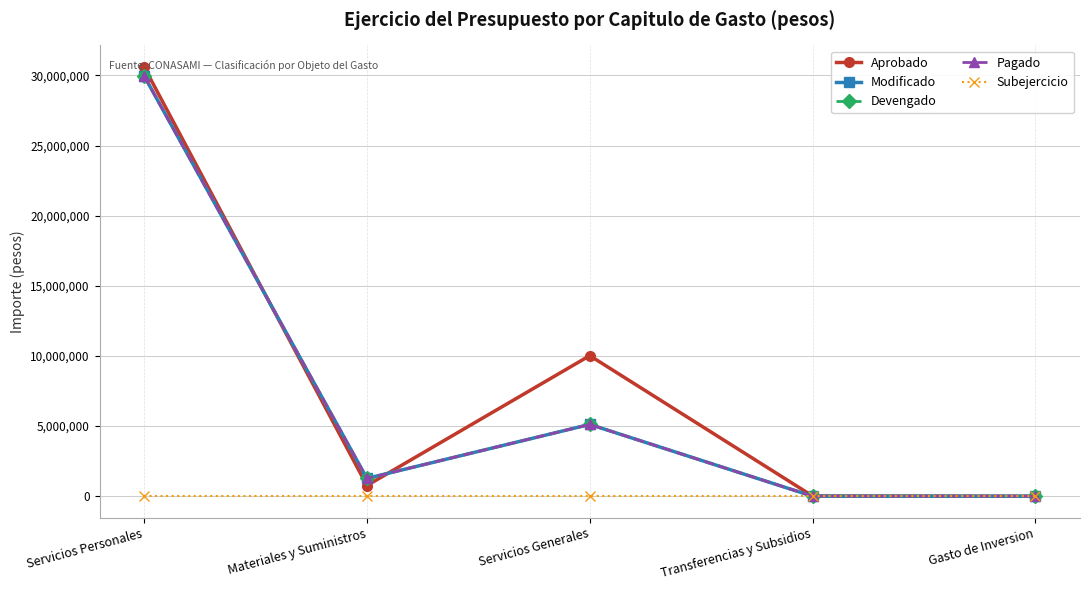

Reading left to right, what are all the values shown in this chart?

Aprobado: Servicios Personales=30607452	Materiales y Suministros=764990	Servicios Generales=10024013	Transferencias y Subsidios=17600	Gasto de Inversion=0
Modificado: Servicios Personales=29971254	Materiales y Suministros=1271733	Servicios Generales=5121252	Transferencias y Subsidios=4000	Gasto de Inversion=0
Devengado: Servicios Personales=29971254	Materiales y Suministros=1271733	Servicios Generales=5121251	Transferencias y Subsidios=4000	Gasto de Inversion=0
Pagado: Servicios Personales=29971254	Materiales y Suministros=1271733	Servicios Generales=5121251	Transferencias y Subsidios=4000	Gasto de Inversion=0
Subejercicio: Servicios Personales=0	Materiales y Suministros=0	Servicios Generales=1	Transferencias y Subsidios=0	Gasto de Inversion=0